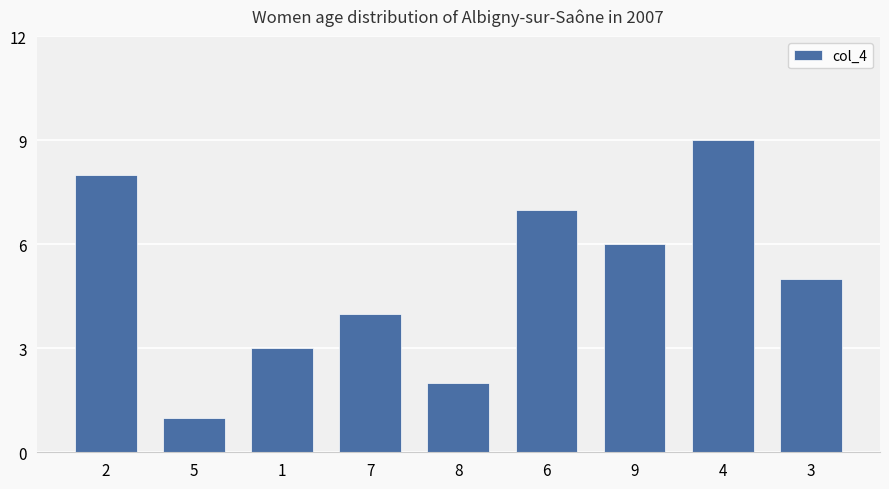

What is the value of the 8th bar from the left?

9